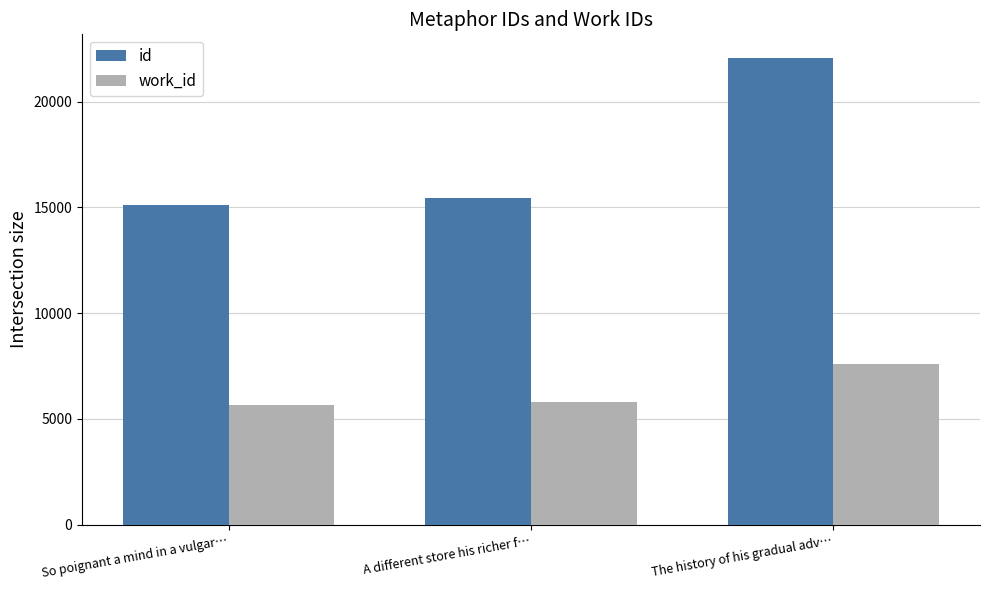

At which label does id reach its peak?

The history of his gradual adv…